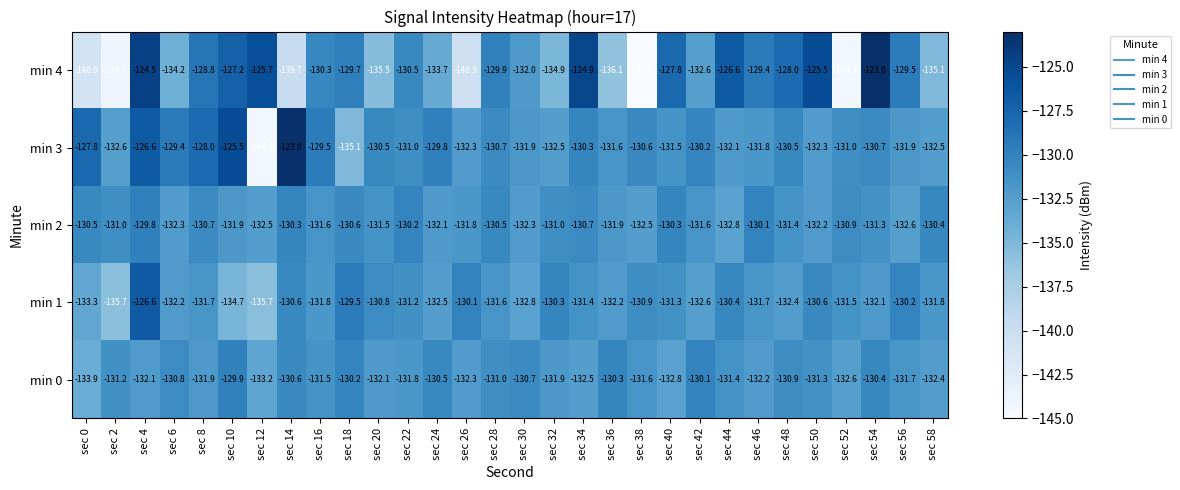

What is the spread (max minus min) of values at sec 14?

16.7